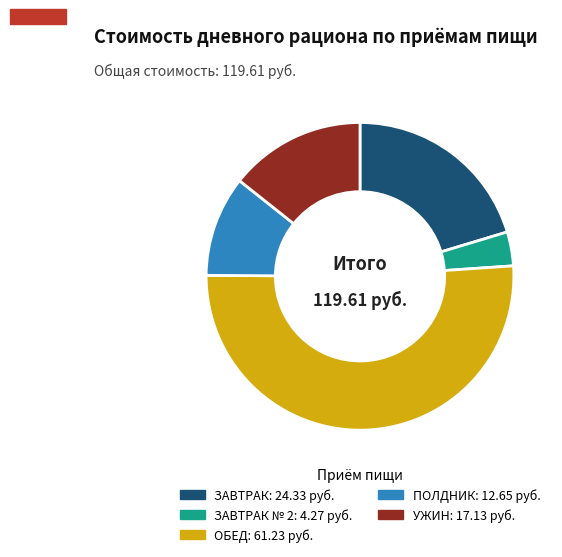

Is there any slice that represents more than half of the pie?

Yes